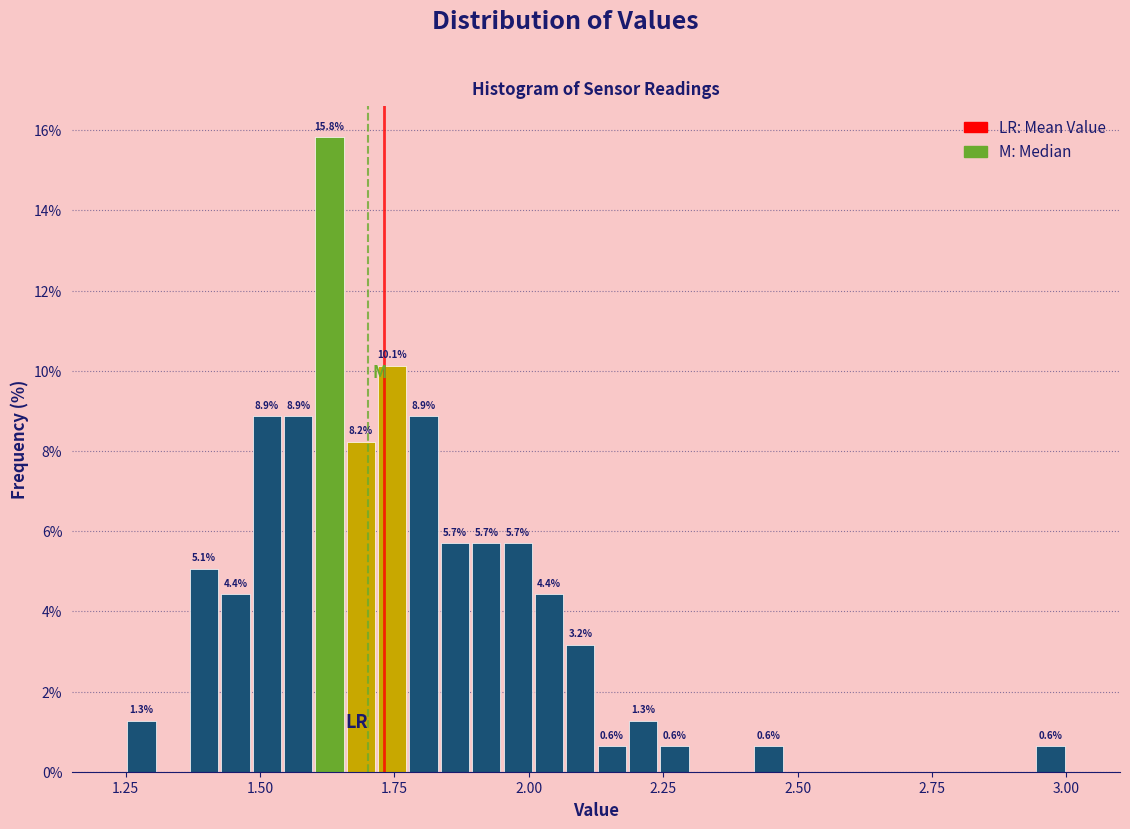

Read against the x-axis, roughly where is the centre of the tallest bar?

1.65